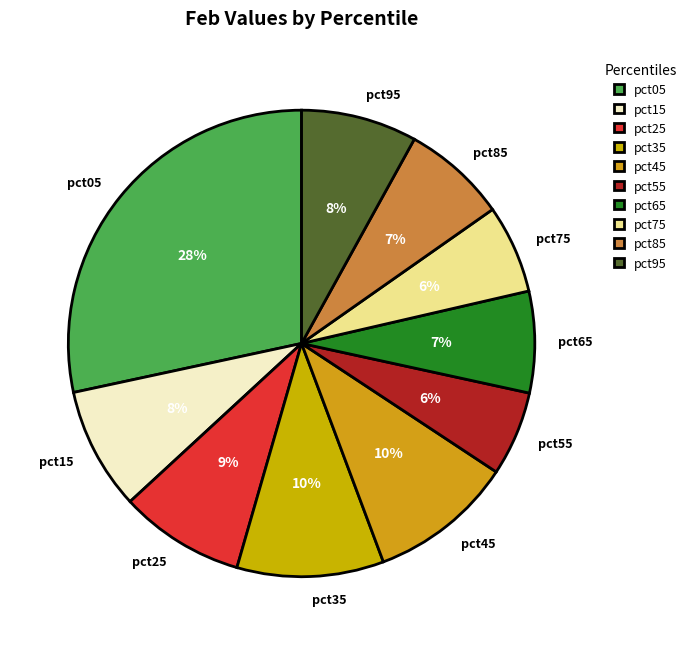

True or false: pct65 accounts for 7% of the total.

True